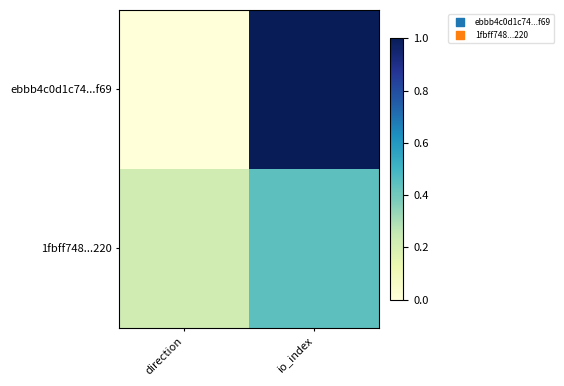

Which series has the largest range (max minus min)?

ebbb4c0d1c74...f69